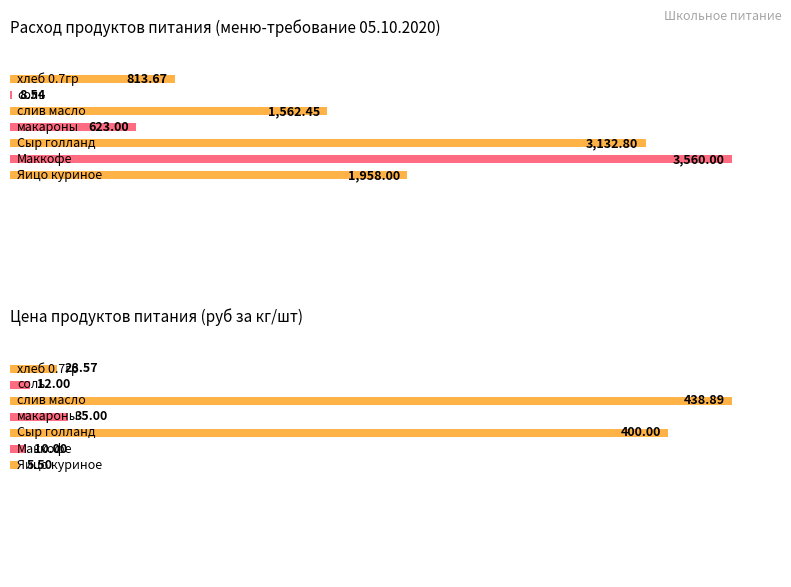

Reading left to right, extract all data points from this chart.

Сумма в руб: 813.7	8.5	1562.4	623.0	3132.8	3560.0	1958.0
Цена: 28.6	12.0	438.9	35.0	400.0	10.0	5.5